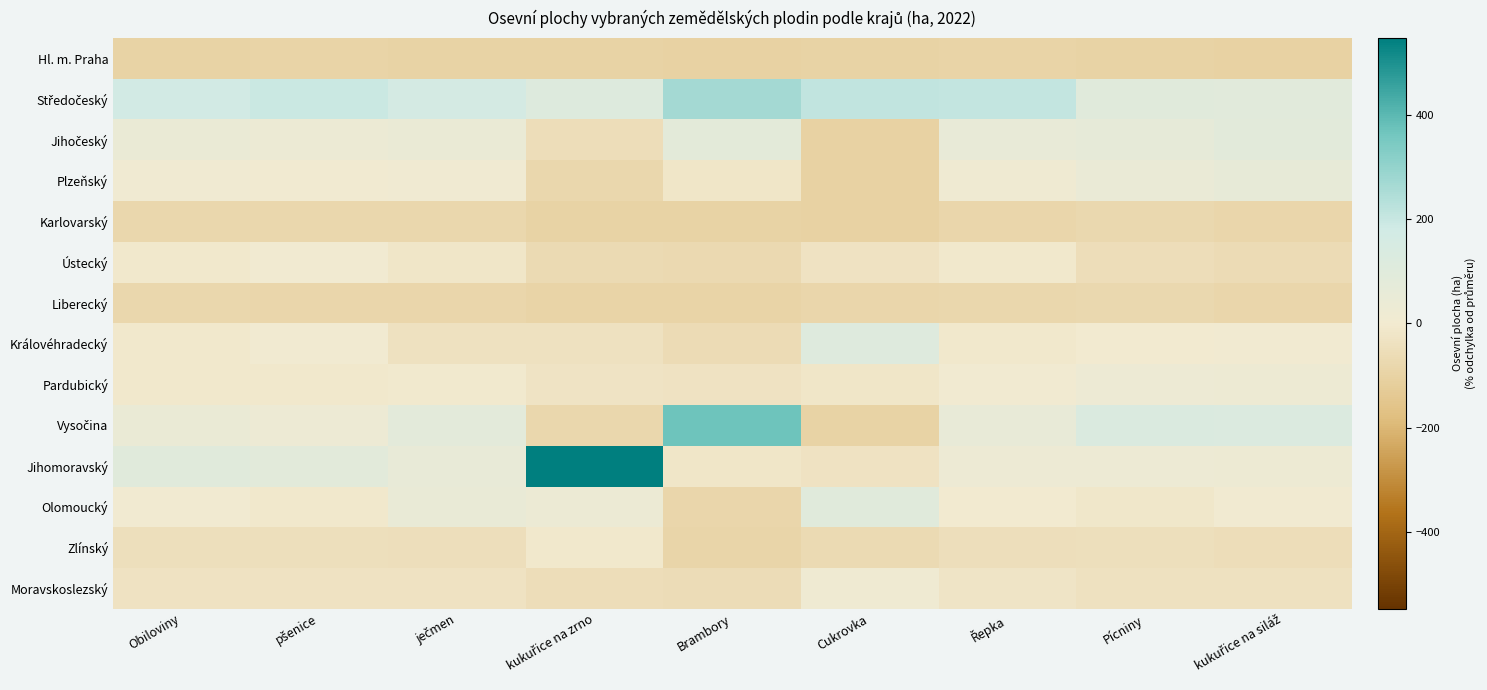

What is the minimum value shown in the chart?

-100.0